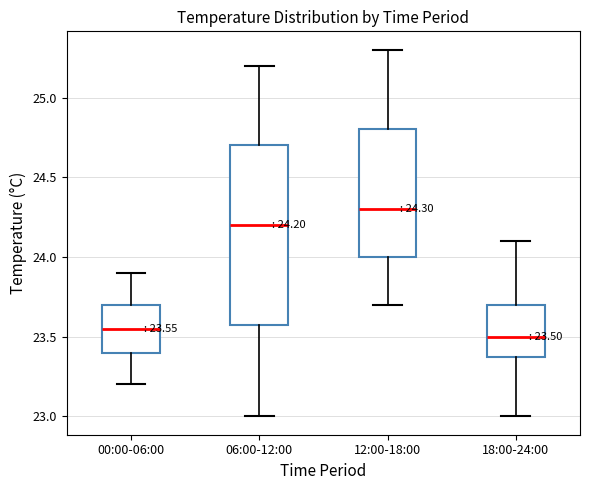

Which box has the lowest median line?

18:00-24:00